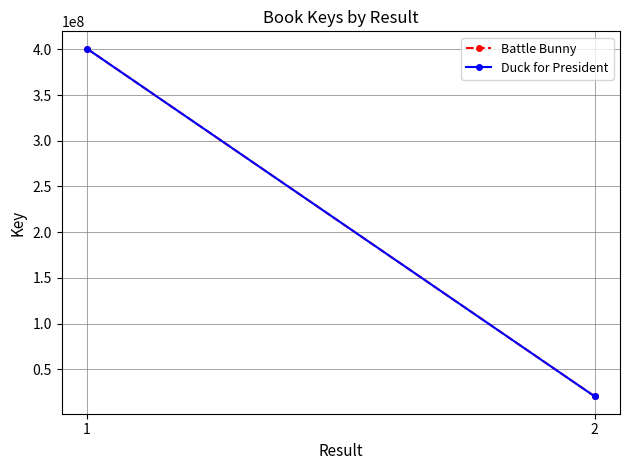

What are all the series names shown in the legend?

Battle Bunny, Duck for President